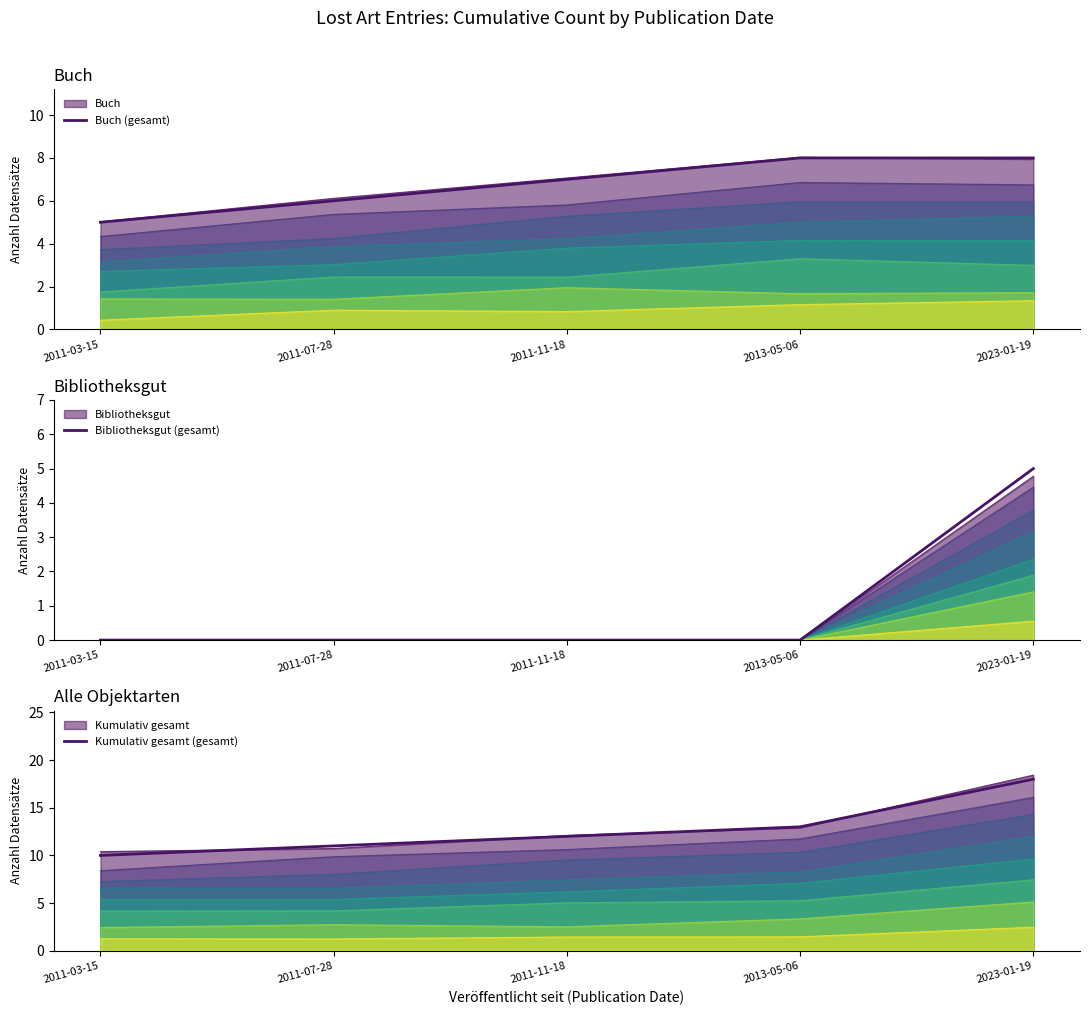

Which series has the largest total across all categories?

Kumulativ gesamt (gesamt)